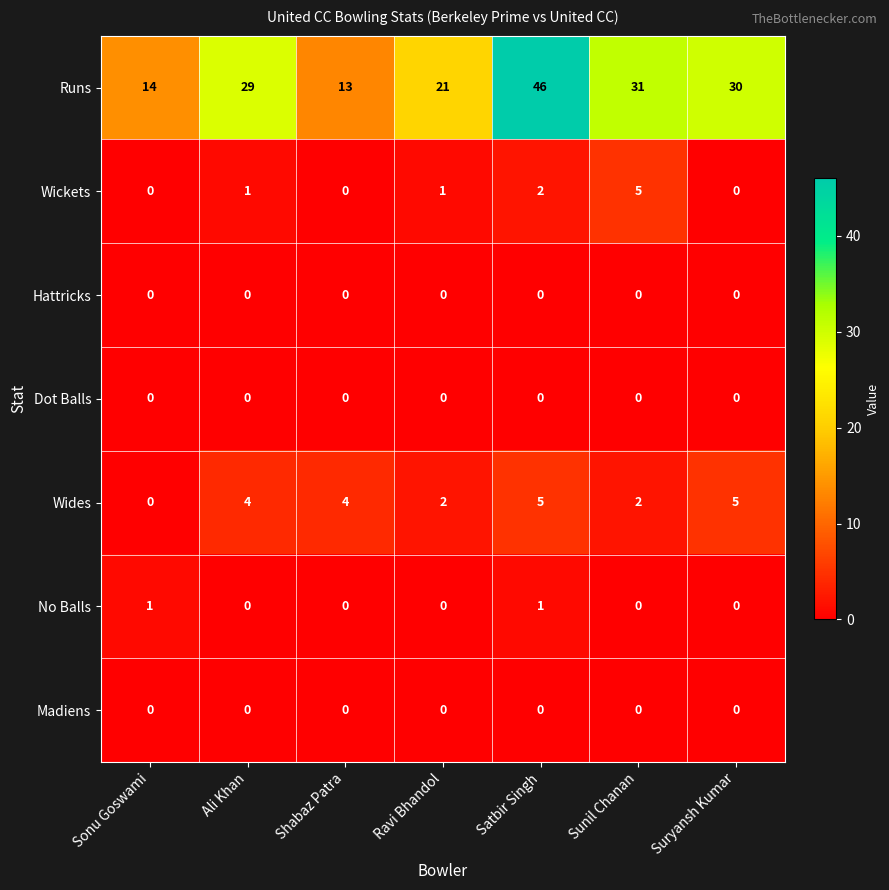

Which series has the largest total across all categories?

Runs